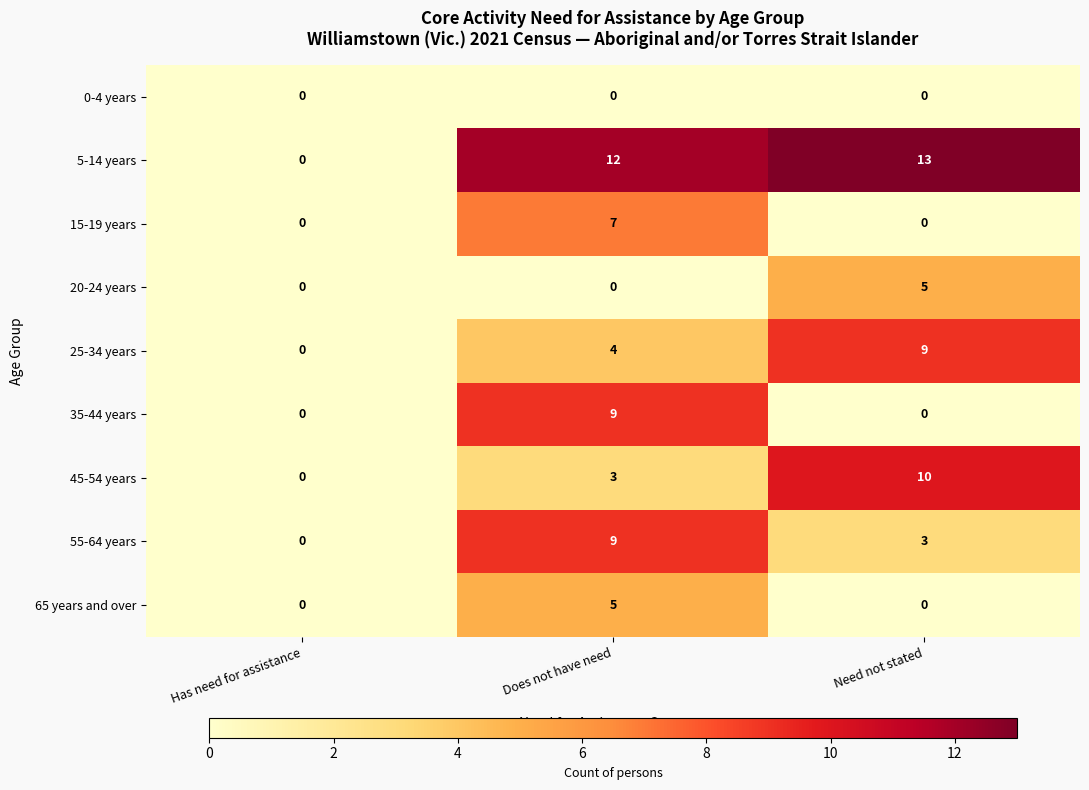

True or false: 15-19 years has a value of 4 at Need not stated.

False